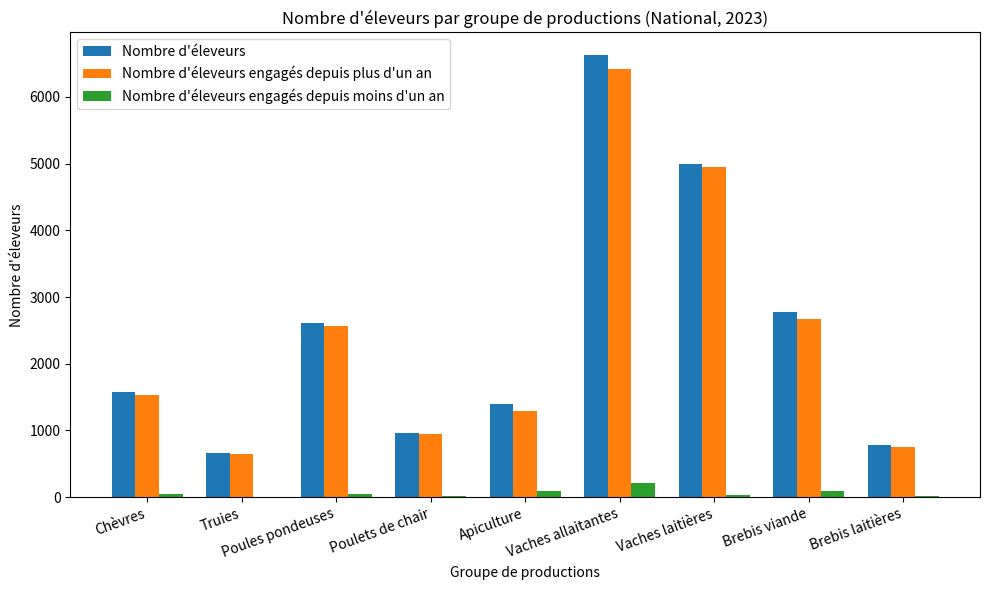

Which series has the largest total across all categories?

Nombre d'éleveurs